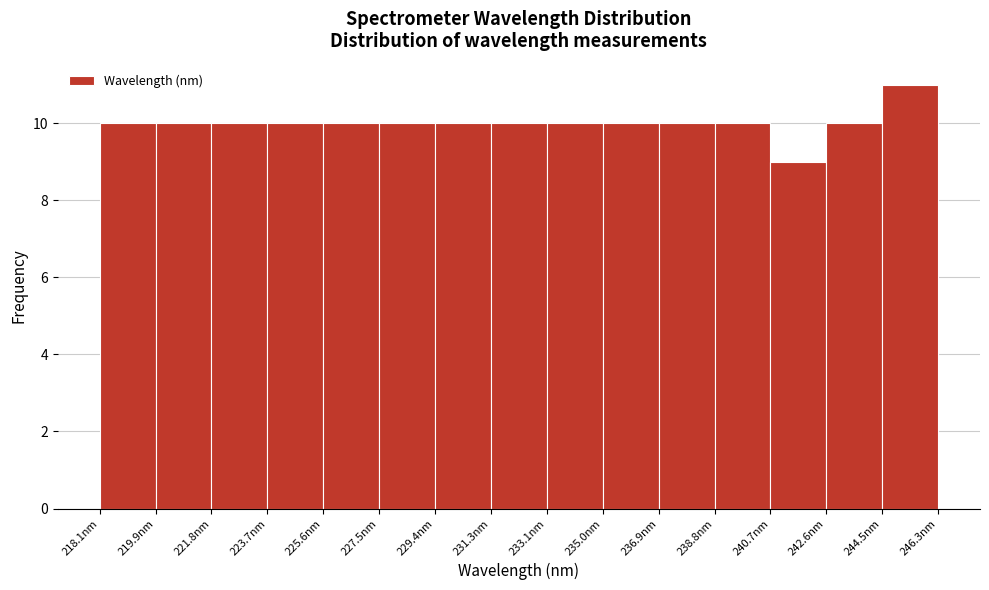

Which range on the x-axis has the tallest bar?

244.4 to 246.4